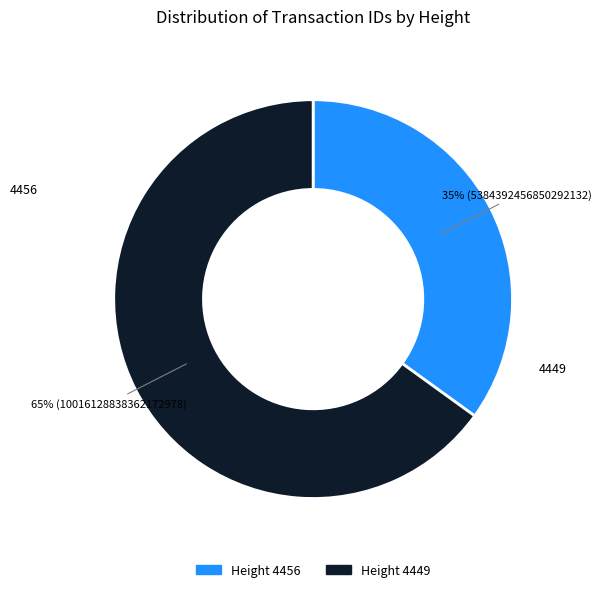

Does any single category account for the majority?

Yes